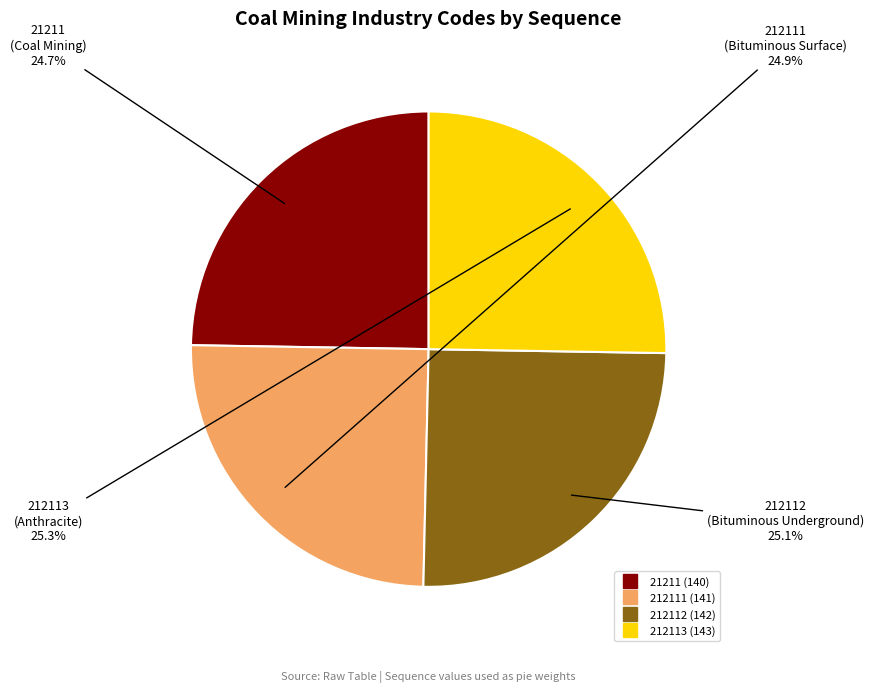

To the nearest percent, what is the difference between the largest and smallest slice percentages?

1%